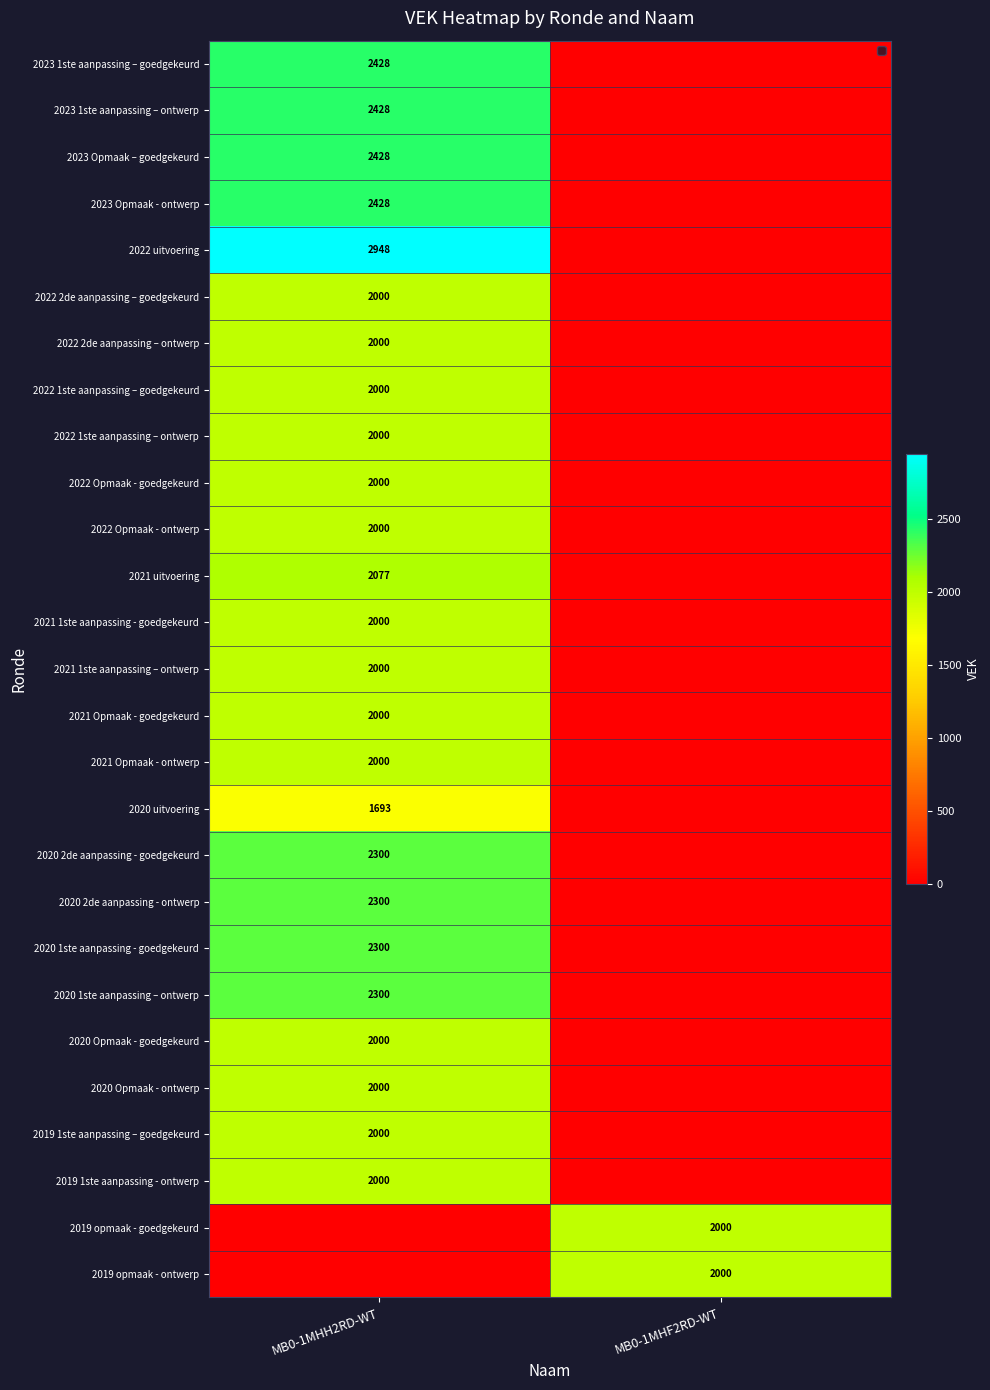

Is it true that 2021 Opmaak - ontwerp equals 2951 at MB0-1MHH2RD-WT?

False